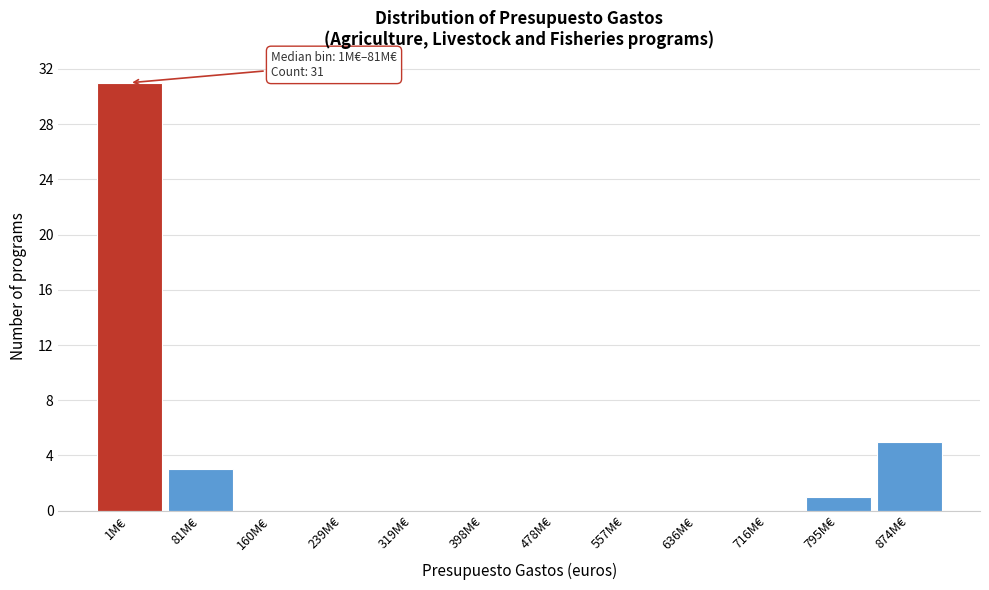

Reading left to right, list all the values displayed in this chart.

1M€=31	81M€=3	160M€=0	239M€=0	319M€=0	398M€=0	478M€=0	557M€=0	636M€=0	716M€=0	795M€=1	874M€=5